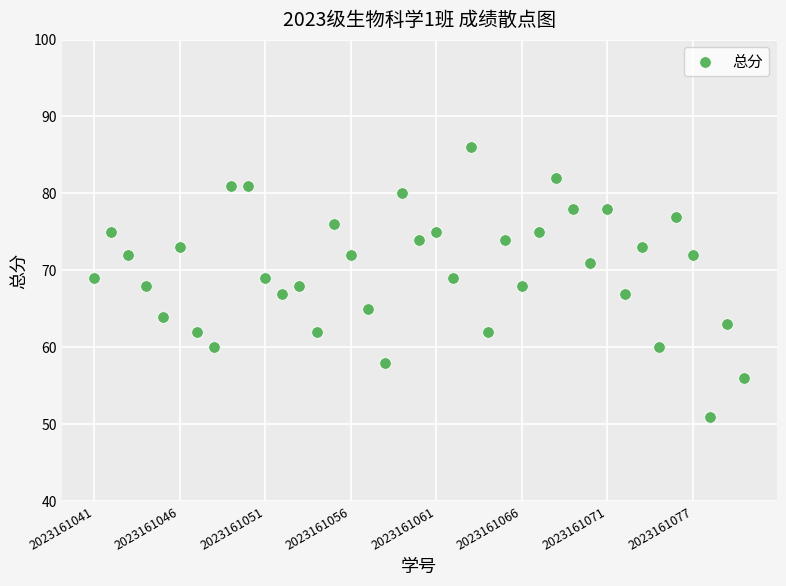

What is the range of Y values (max minus min)?

35